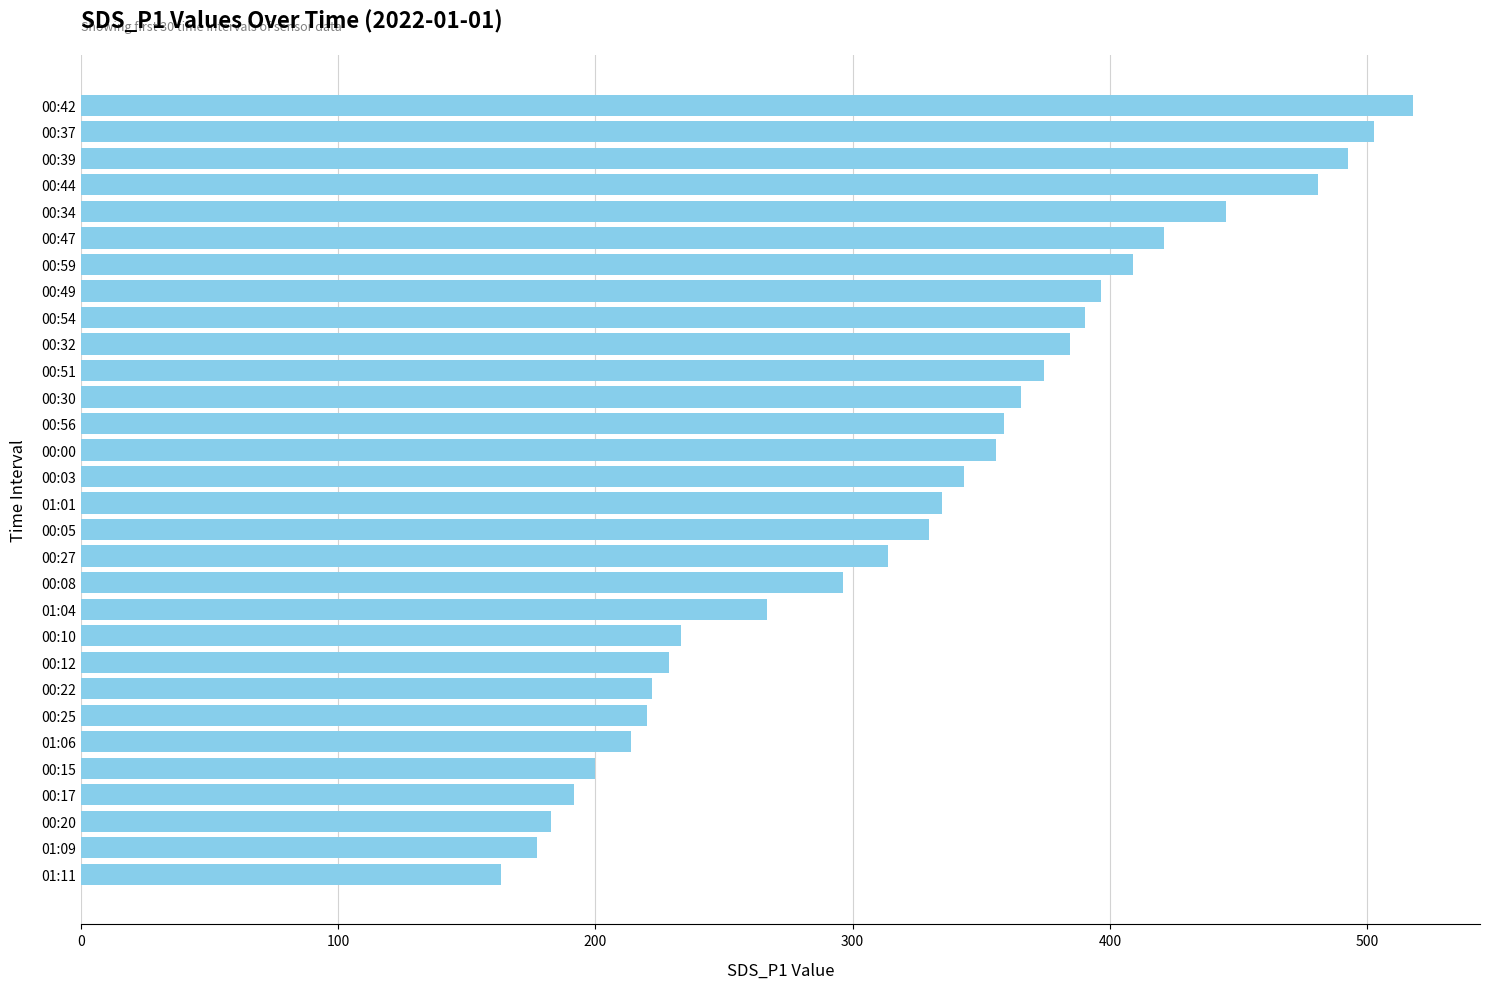

What is the label of the 6th bar from the top?

00:47